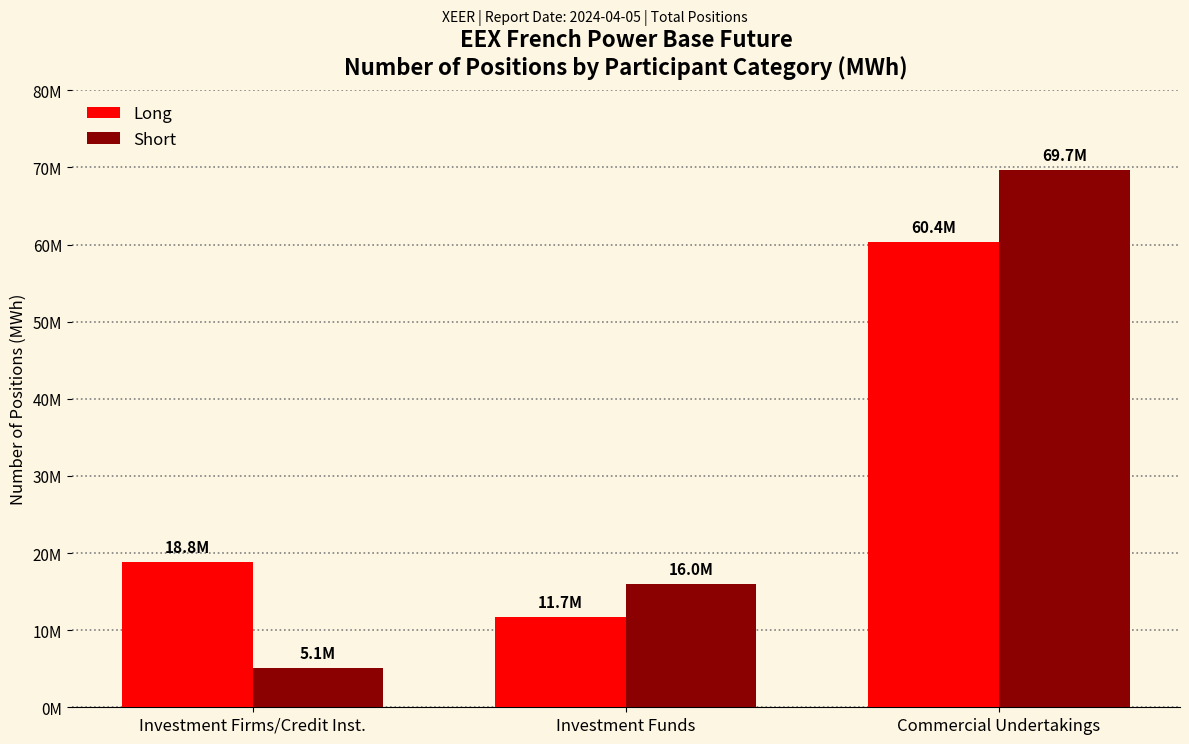

What is the label of the 3rd bar from the right?

Investment Firms/Credit Inst.